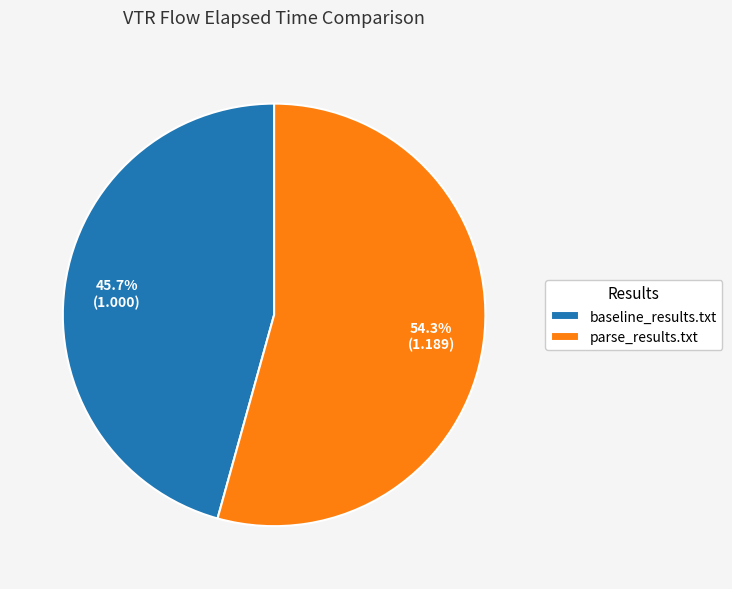

How many segments does this pie chart have?

2